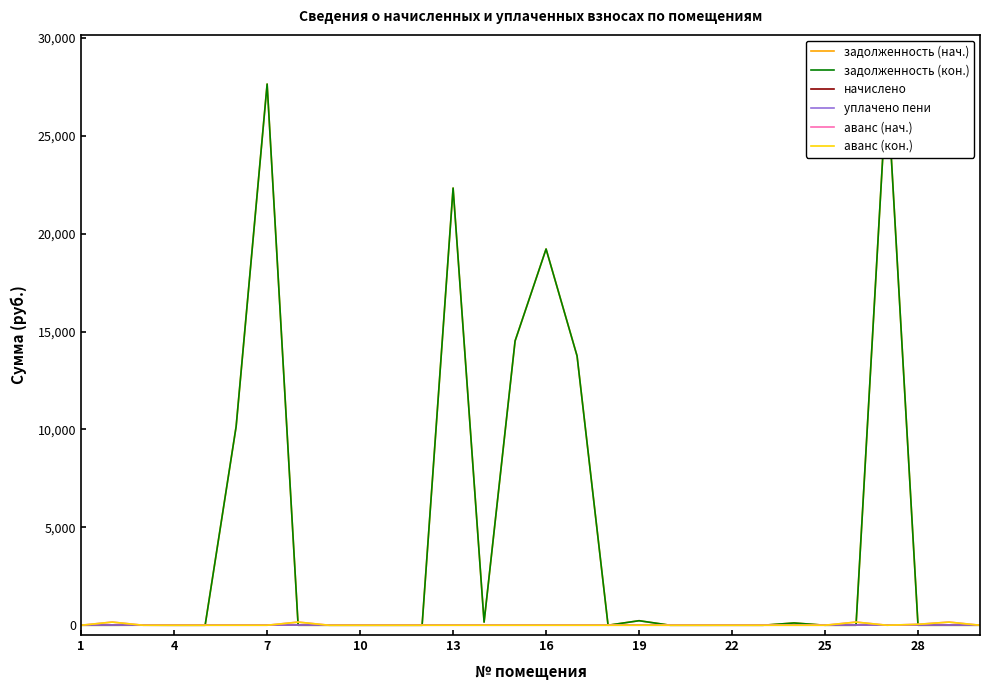

True or false: аванс (кон.) and уплачено пени cross at least once.

False